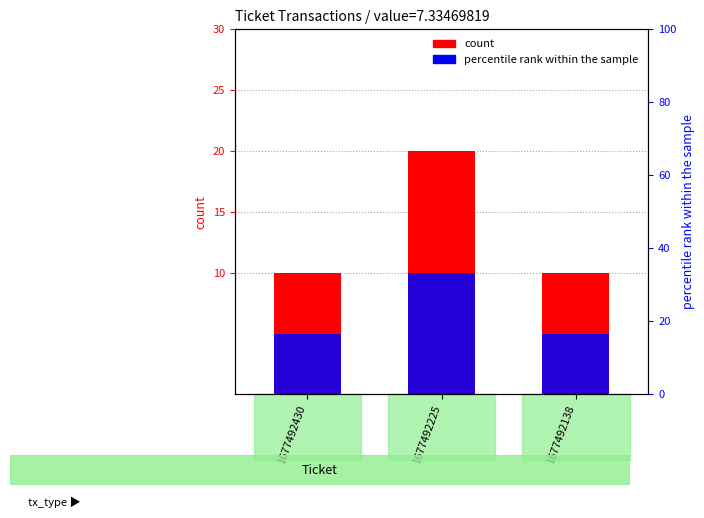

The count series shows 10 at 1677492138. True or false?

True